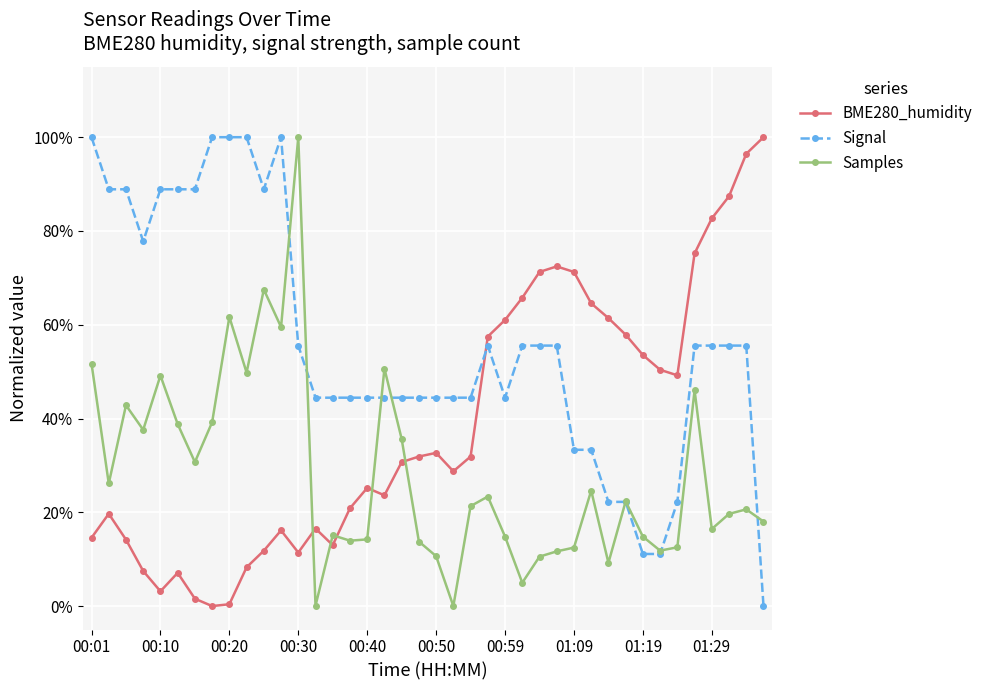

What is the value of the BME280_humidity point at the 17th from the left?

0.3